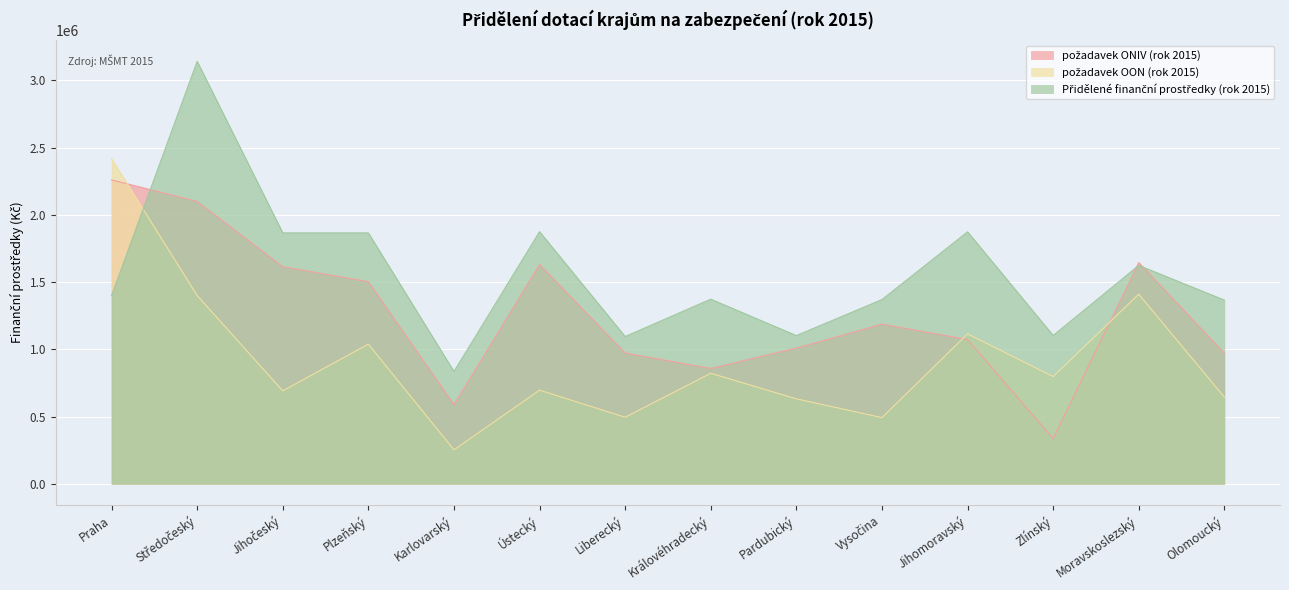

At which label does požadavek OON (rok 2015) first exceed 797000?

Praha